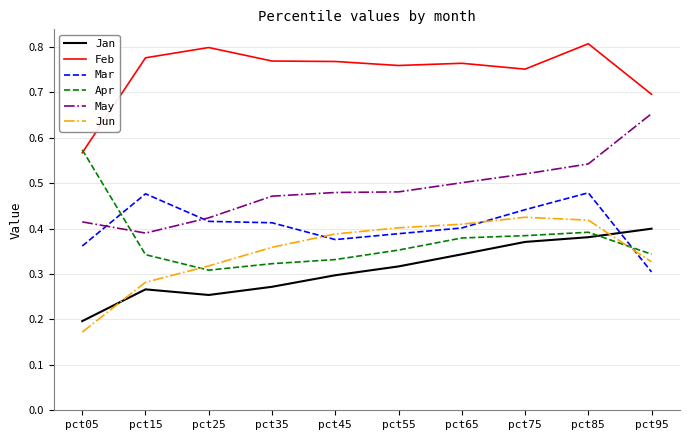

How many lines are shown in the chart?

6